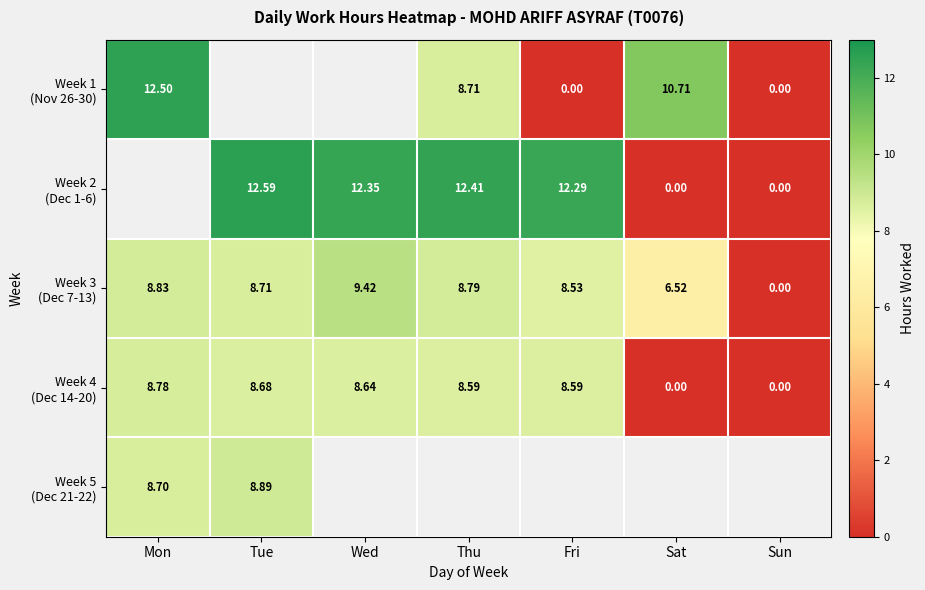

Is it true that Week 2 (Dec 1-6) equals 12.3 at Wed?

True